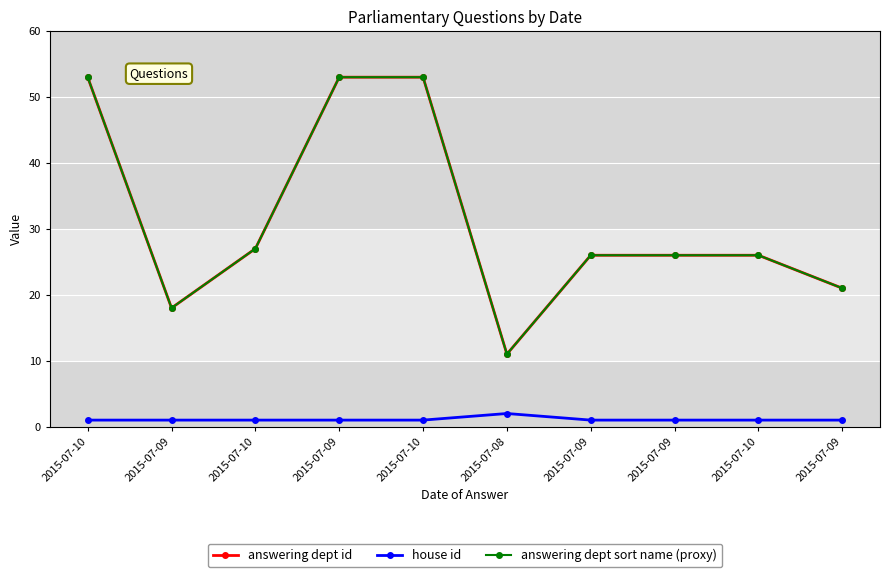

Where is answering dept sort name (proxy) nearest to the value 32?

2015-07-10